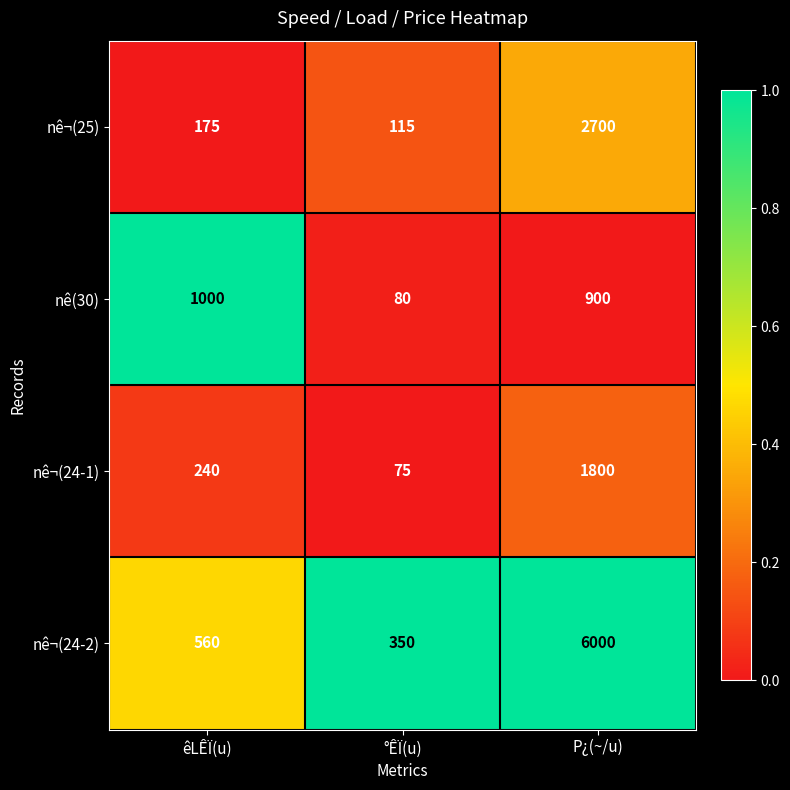

Reading left to right, what are all the values shown in this chart?

nê¬(25): 175	115	2700
nê(30): 1000	80	900
nê¬(24-1): 240	75	1800
nê¬(24-2): 560	350	6000